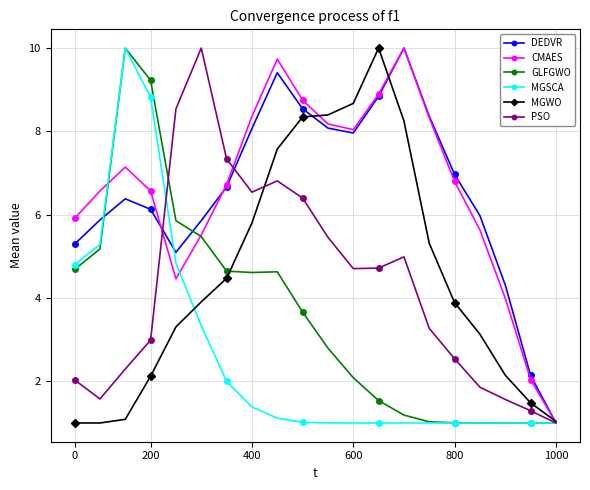

In PSO, how many points are lower than both neighbors (excluding endpoints)?

3